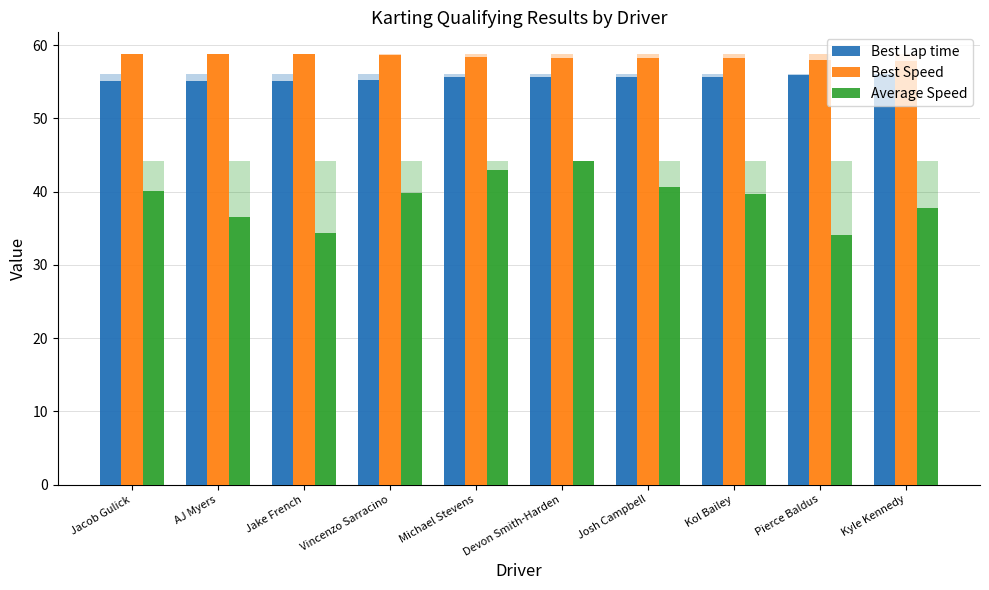

Which label corresponds to the smallest value in the chart?

Pierce Baldus